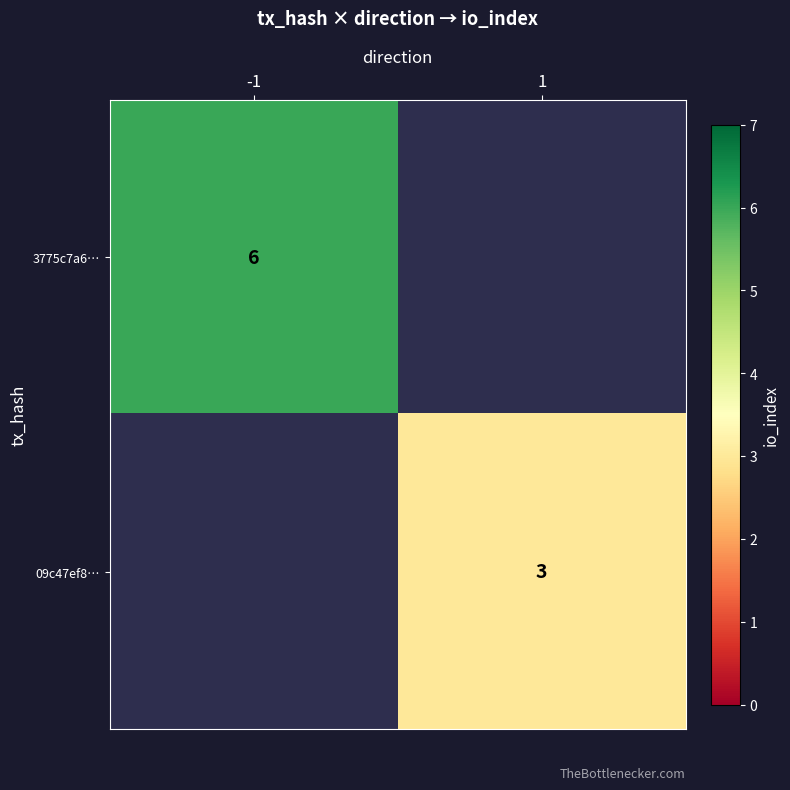

The value of 3775c7a6… at -1 is 6. True or false?

True